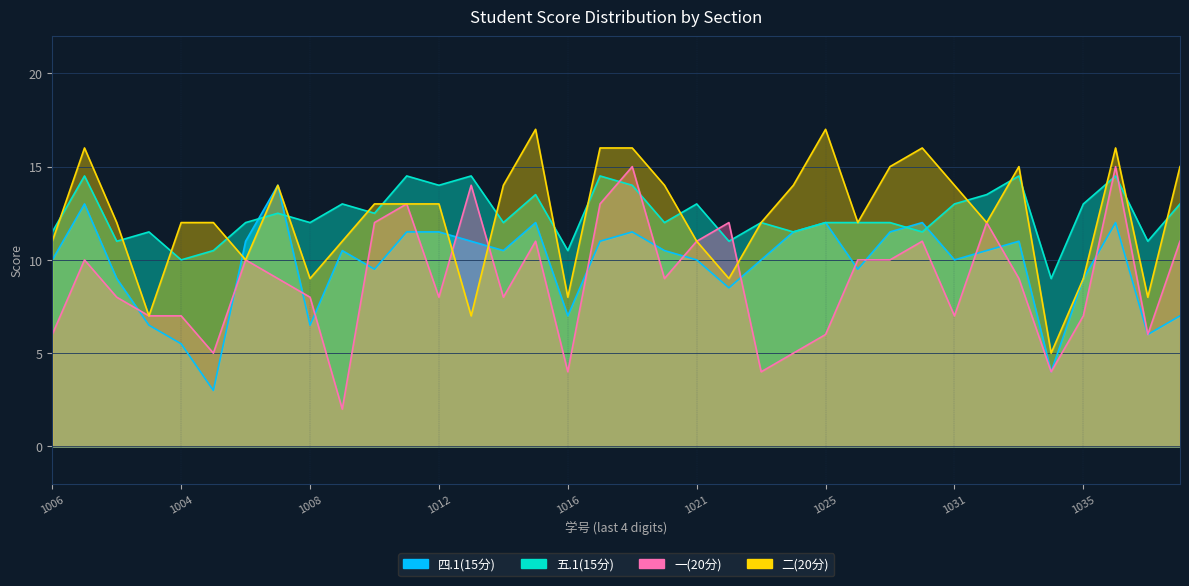

The value of 二(20分) at 1008 is 9.0. True or false?

True